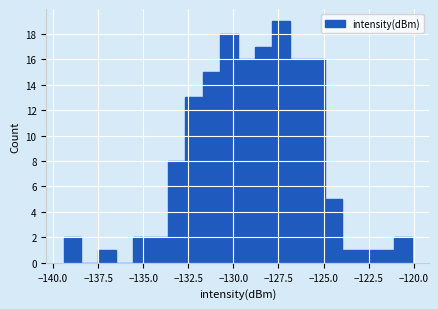

Read against the x-axis, roughly where is the centre of the tallest bar?

-127.5